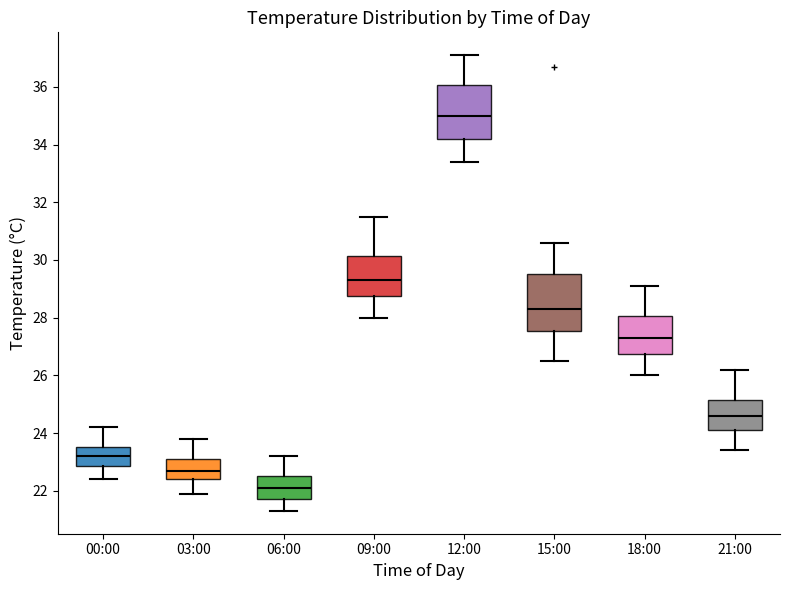

Reading left to right, transcribe this box plot: for each box, give where its median line is, the range the box spans, and where its two whiskers end, as read against the y-axis. The values are not printed on the chart, so give them approximately, as read against the axis.

00:00: median 23.2, box 22.8 to 23.6, whiskers 22.4 to 24.2
03:00: median 22.8, box 22.4 to 23.2, whiskers 22.0 to 23.8
06:00: median 22.2, box 21.8 to 22.6, whiskers 21.4 to 23.2
09:00: median 29.4, box 28.8 to 30.2, whiskers 28.0 to 31.6
12:00: median 35.0, box 34.2 to 36.0, whiskers 33.4 to 37.2
15:00: median 28.4, box 27.6 to 29.6, whiskers 26.6 to 30.6
18:00: median 27.4, box 26.8 to 28.0, whiskers 26.0 to 29.2
21:00: median 24.6, box 24.2 to 25.2, whiskers 23.4 to 26.2